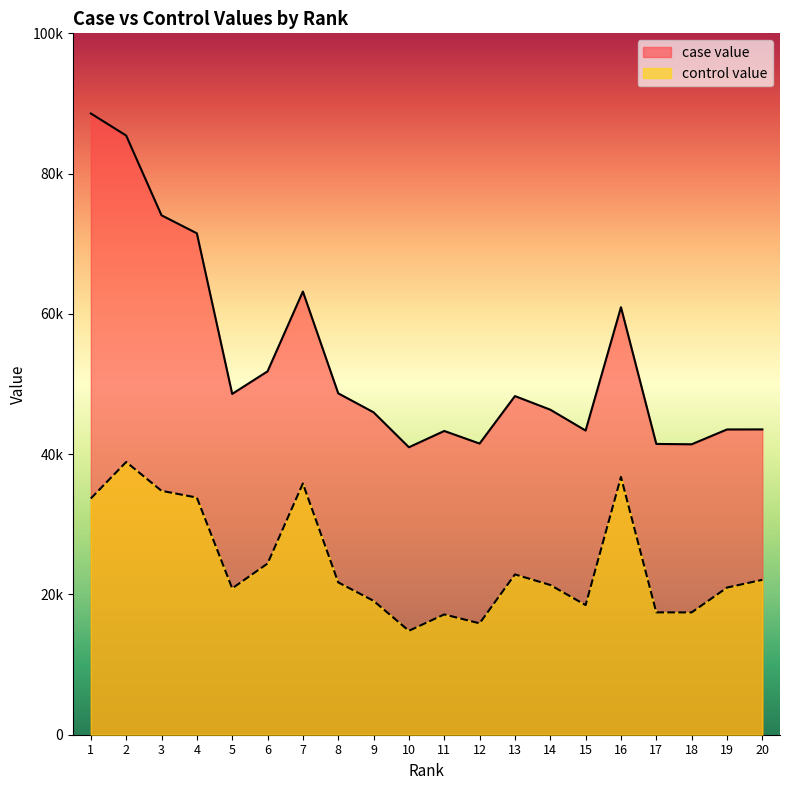

The case value series shows 43368.3 at 15. True or false?

True